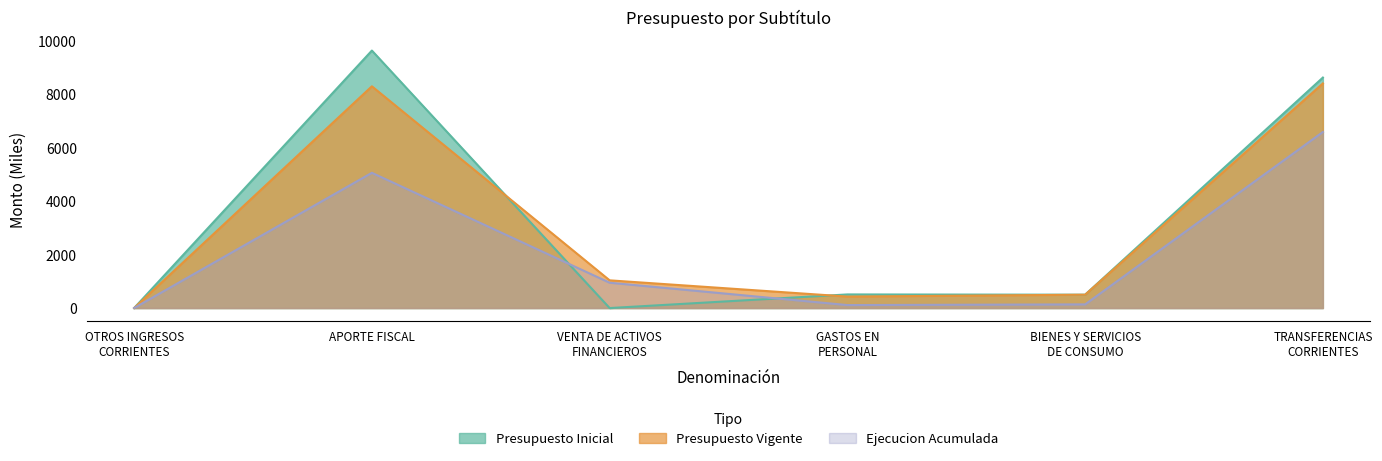

Is the value of Ejecucion Acumulada at APORTE FISCAL greater than the value of Presupuesto Inicial at VENTA DE ACTIVOS
FINANCIEROS?

Yes